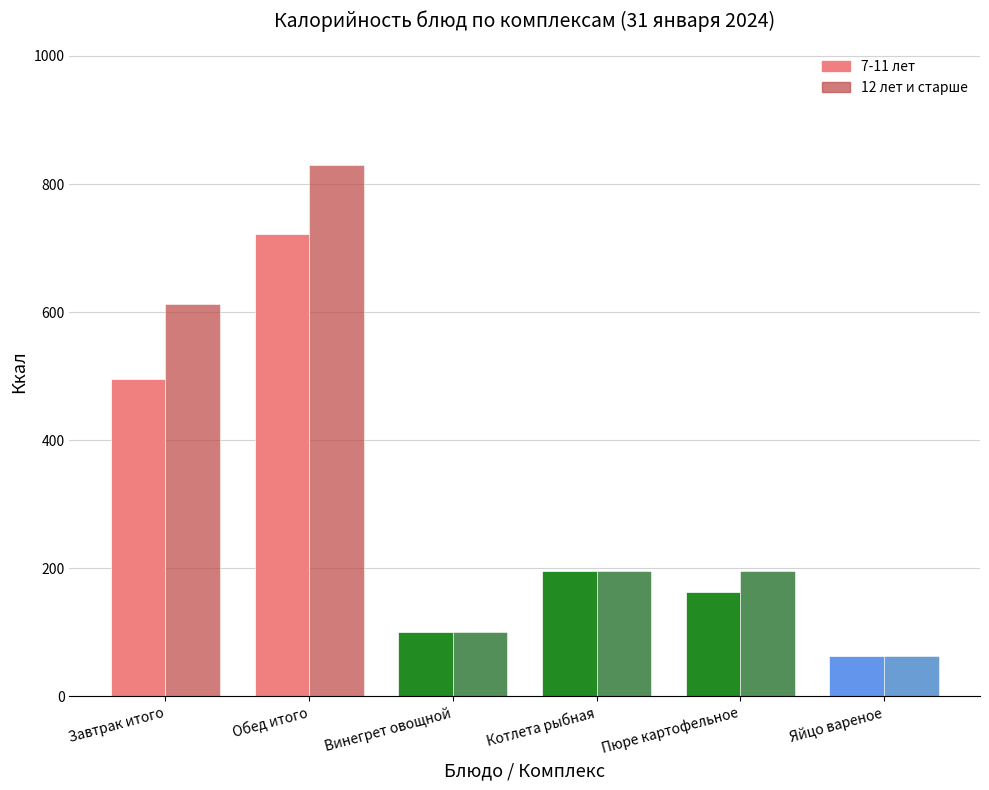

Rank the series by their average value, from lowest to highest.

7-11 лет, 12 лет и старше